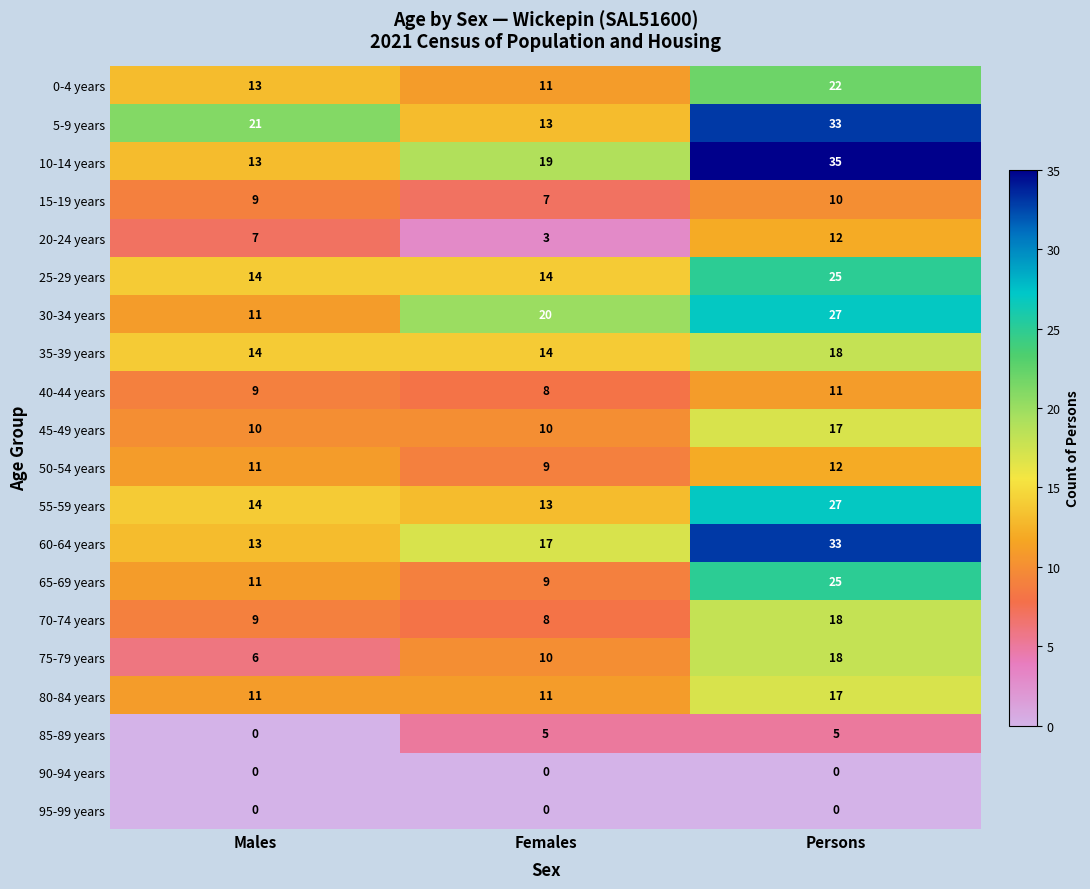

Which series changed the most between Females and Persons?

5-9 years